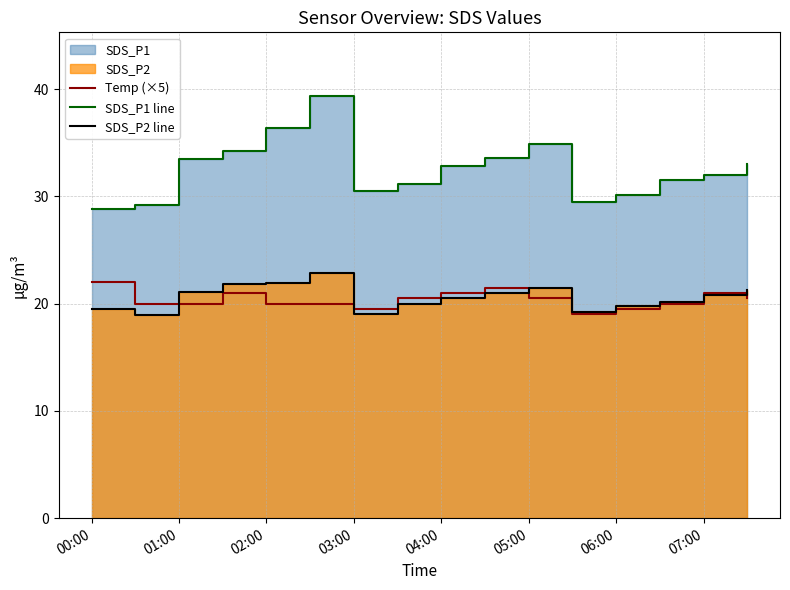

What is the maximum value for Temp (×5)?

22.0